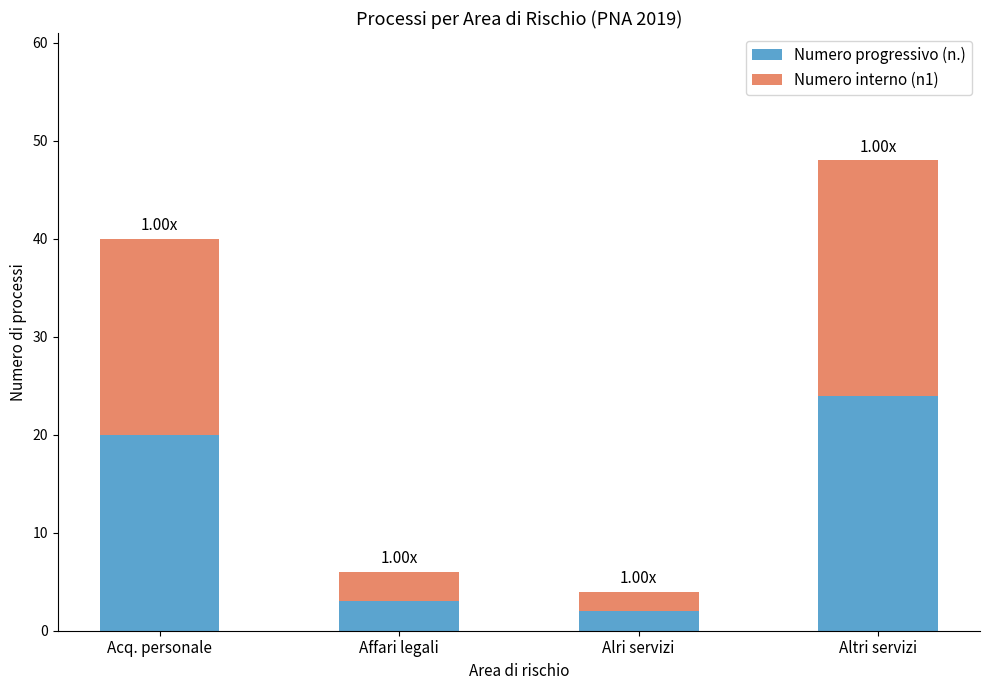

At which label is Numero progressivo (n.) closest to 13?

Acq. personale